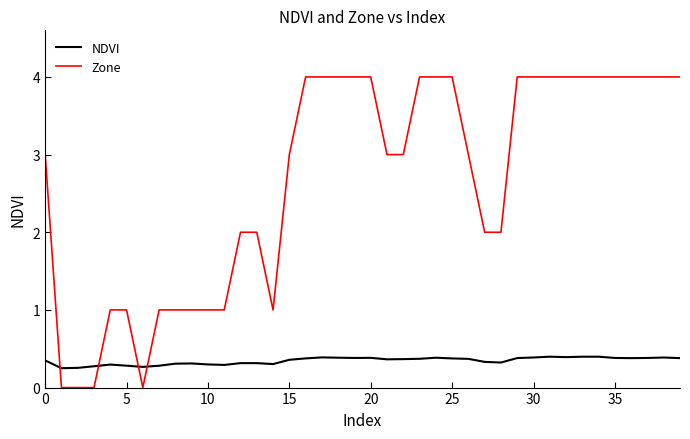

Which series has the largest total across all categories?

Zone